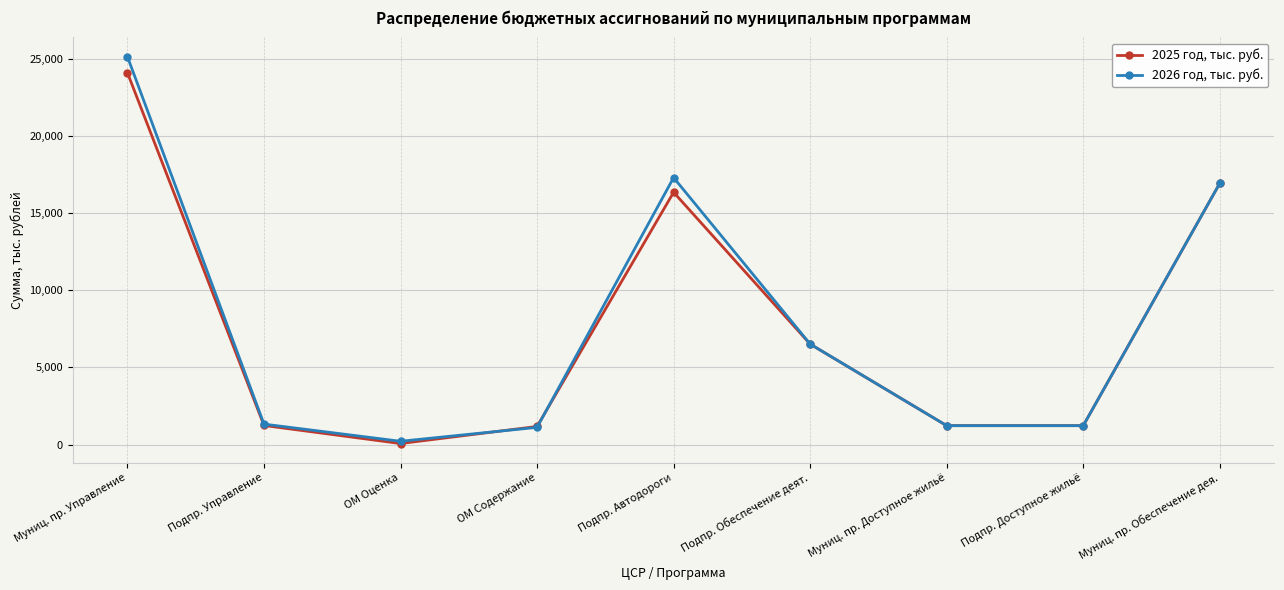

What is the difference between the second highest and minimum values in the 2026 год, тыс. руб. series?

17077.5